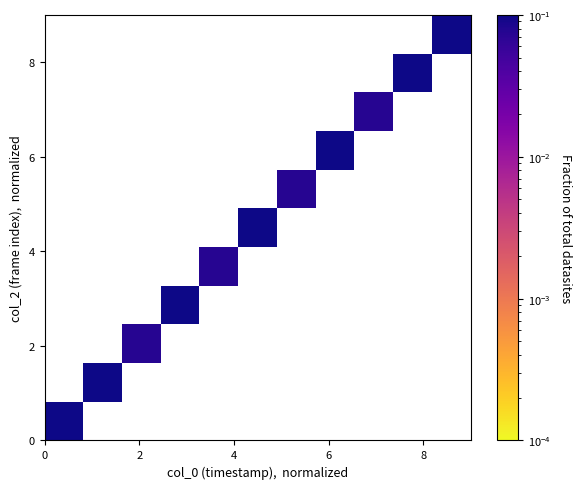

What is the range of X values (max minus min)?

9.0